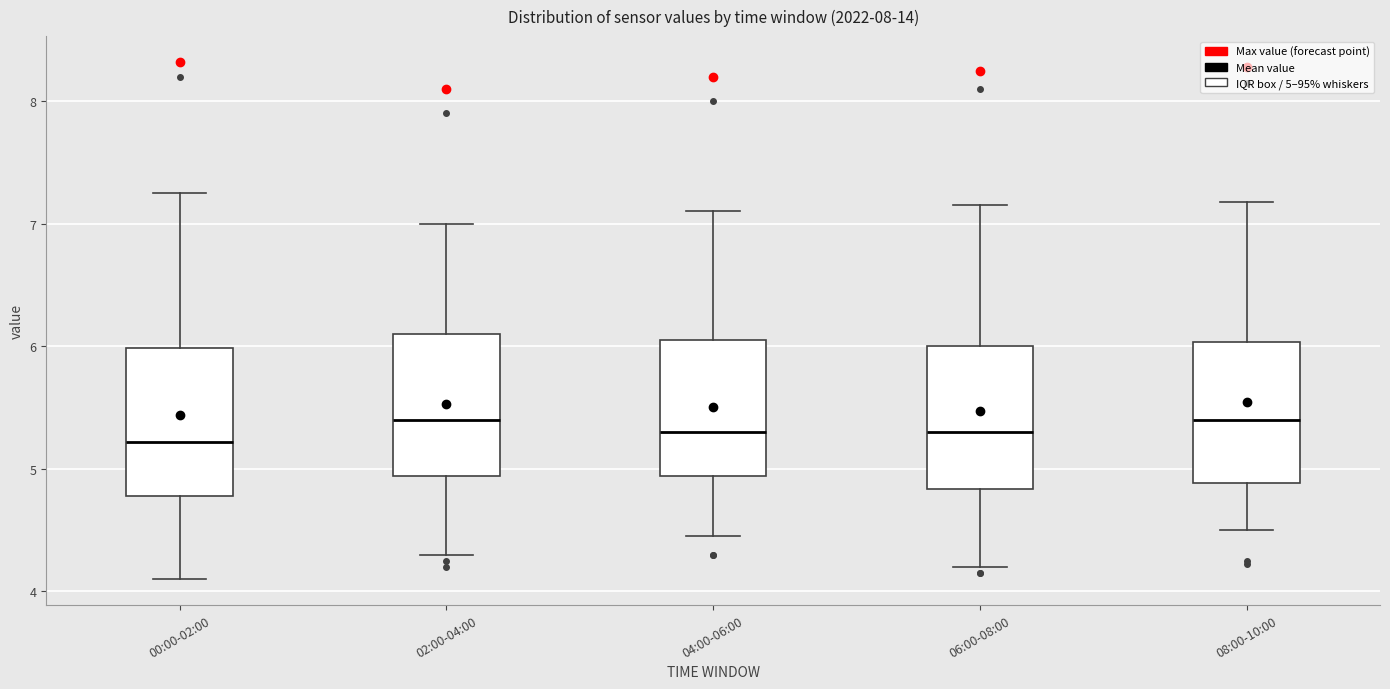

Where does the median line of the box for 06:00-08:00 sit on the y-axis? The values are not printed on the chart, so give them approximately, as read against the axis.

5.3